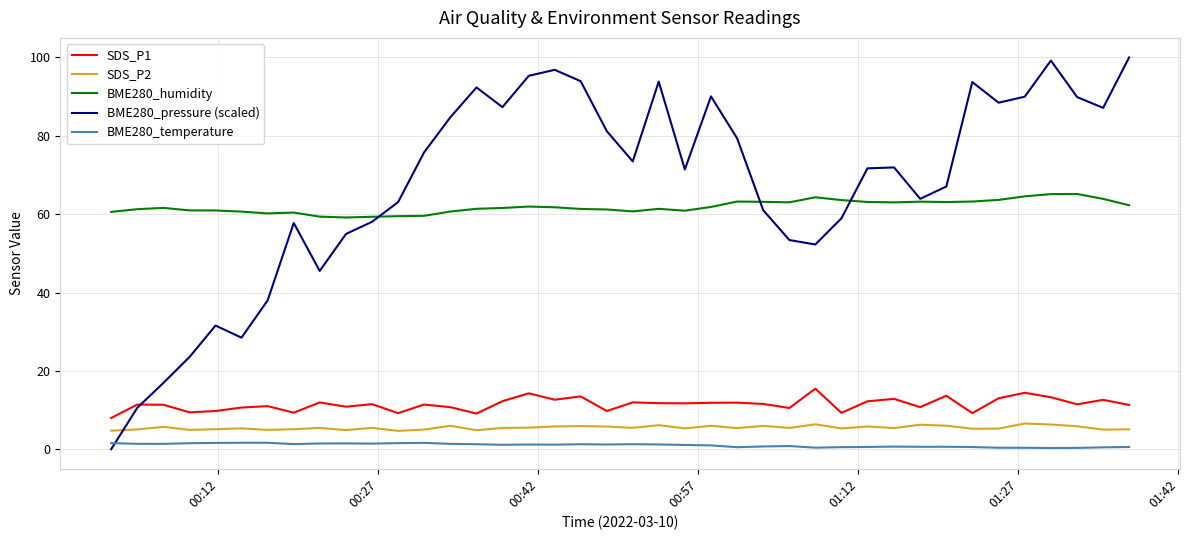

Which series has the widest spread of values?

BME280_pressure (scaled)